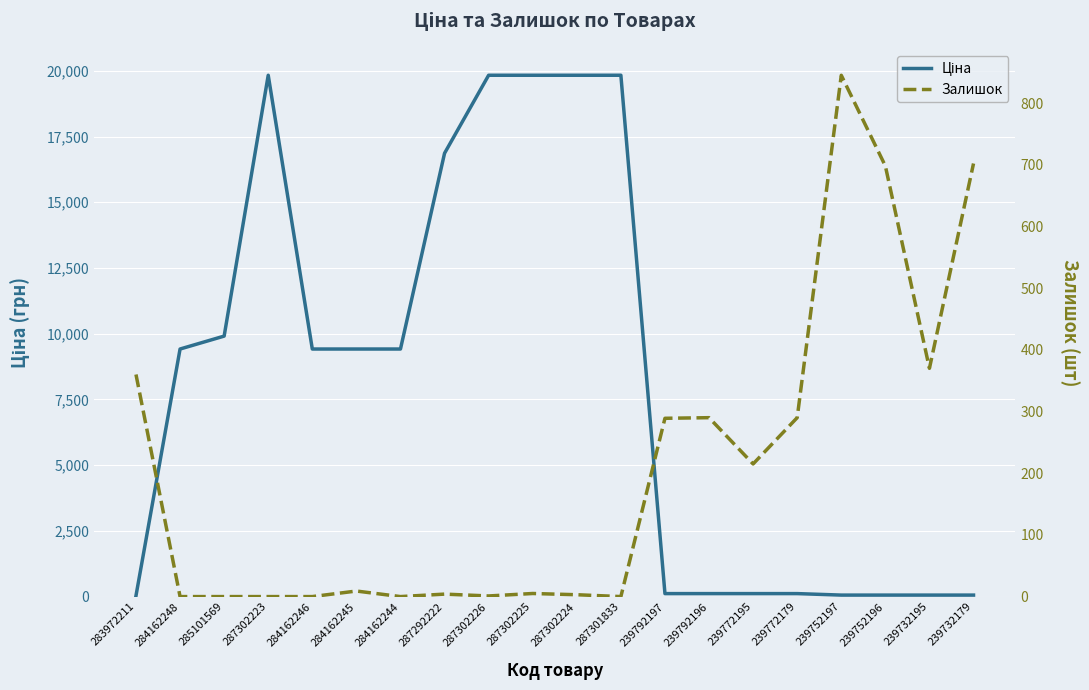

What is the difference between the Ціна values at 239752197 and 284162246?

9360.2